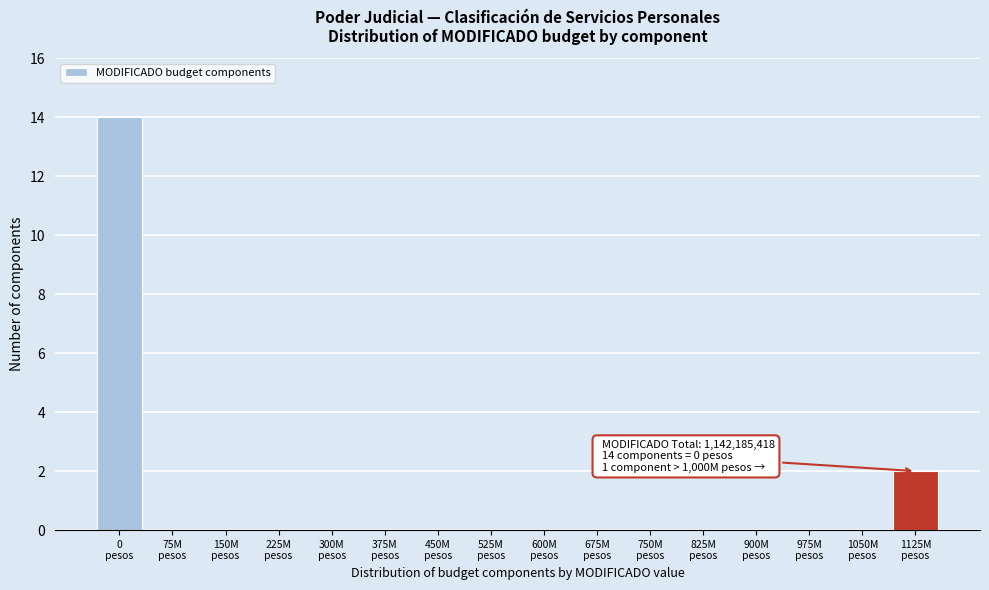

What is the greatest value displayed?

14